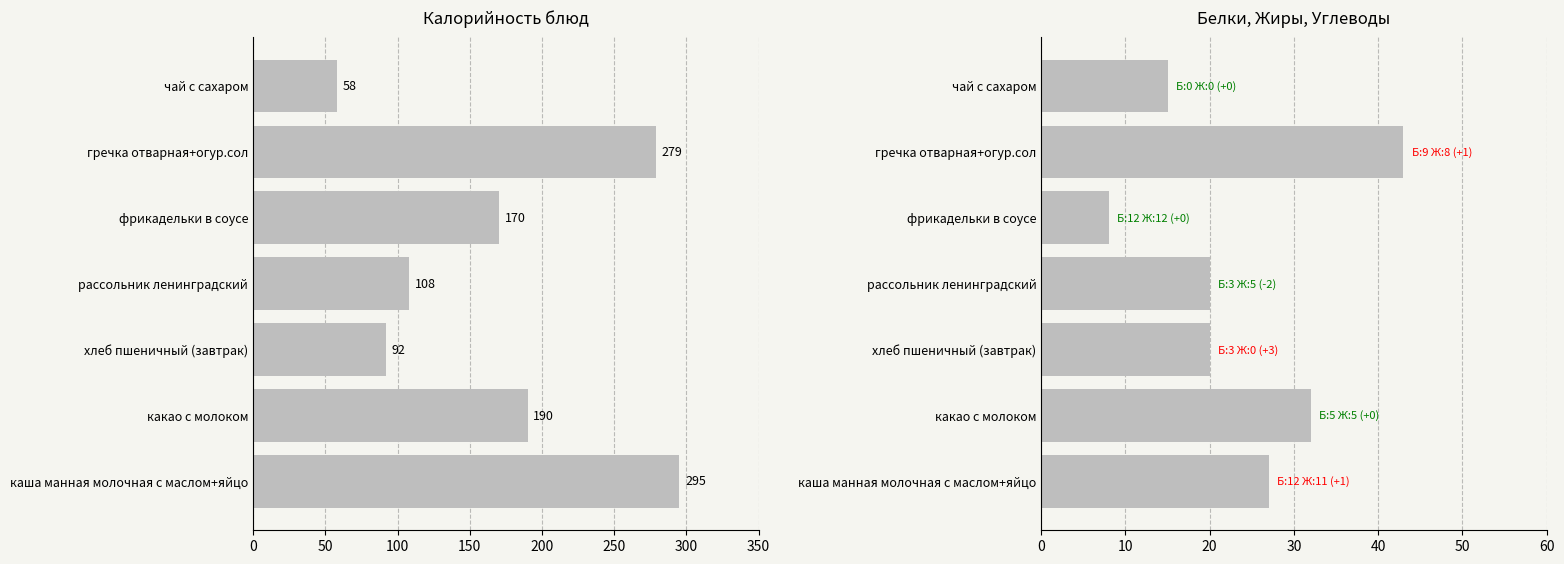

Rank the series by their average value, from highest to lowest.

Калорийность, Углеводы